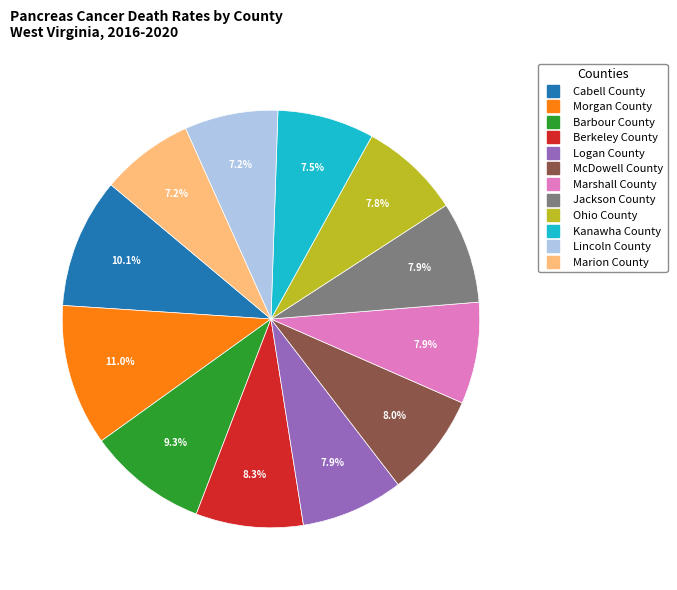

Does Ohio County account for over 50% of the chart?

No